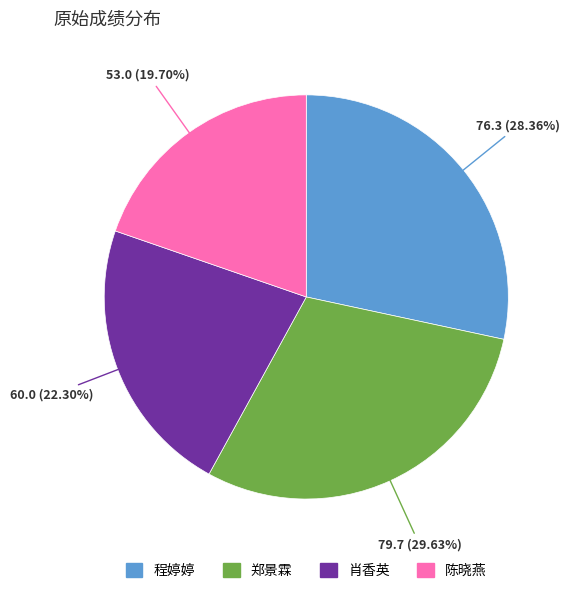

How many segments does this pie chart have?

4